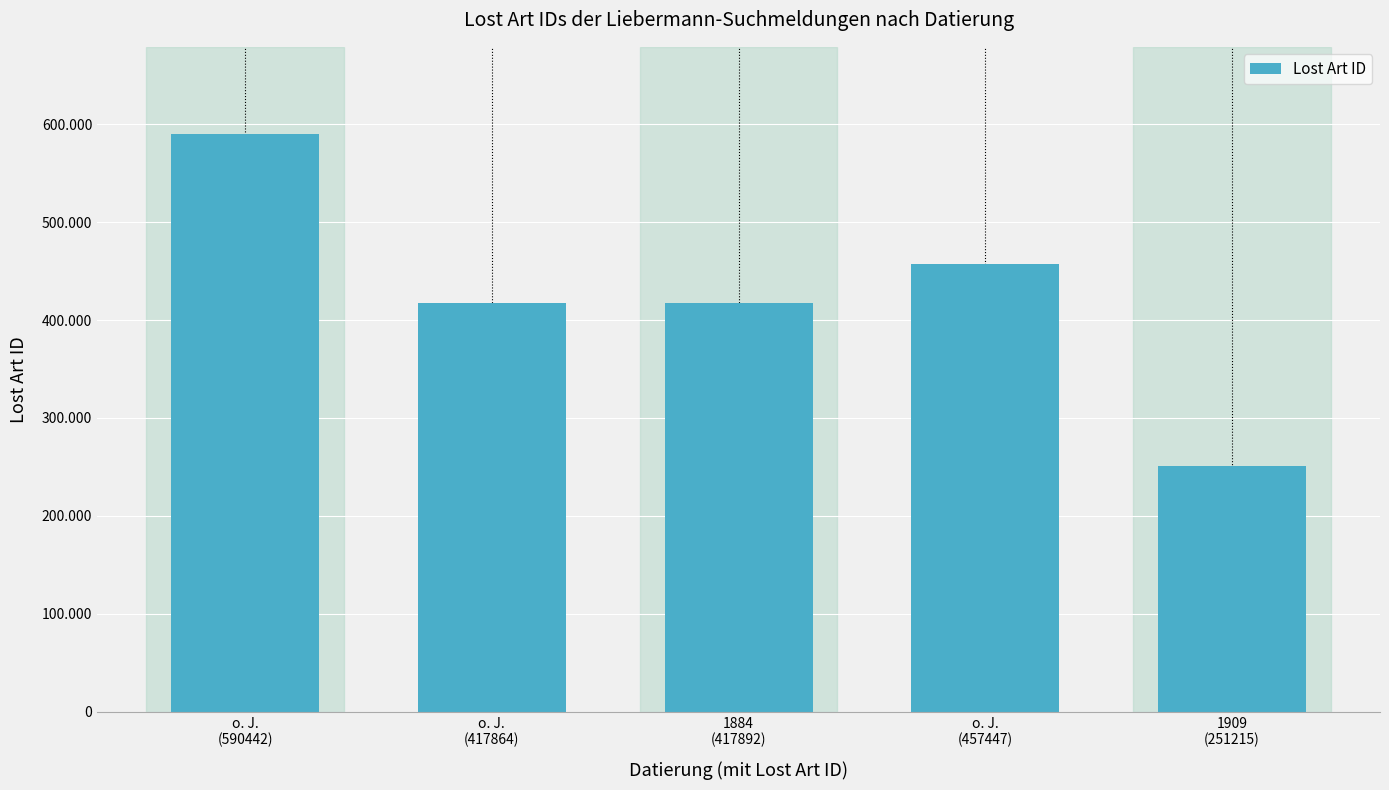

What is the ratio of the value at 1909
(251215) to the value at o. J.
(590442)?

0.4